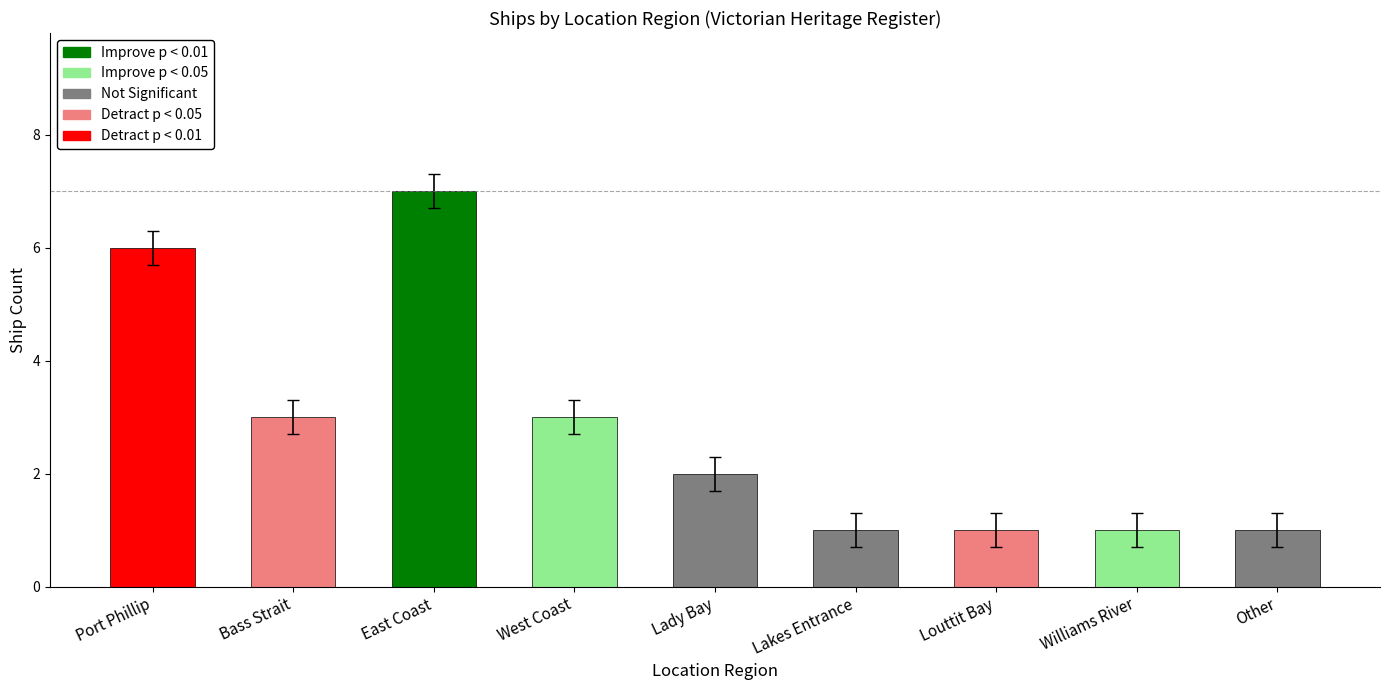

How many bars are there in total?

9